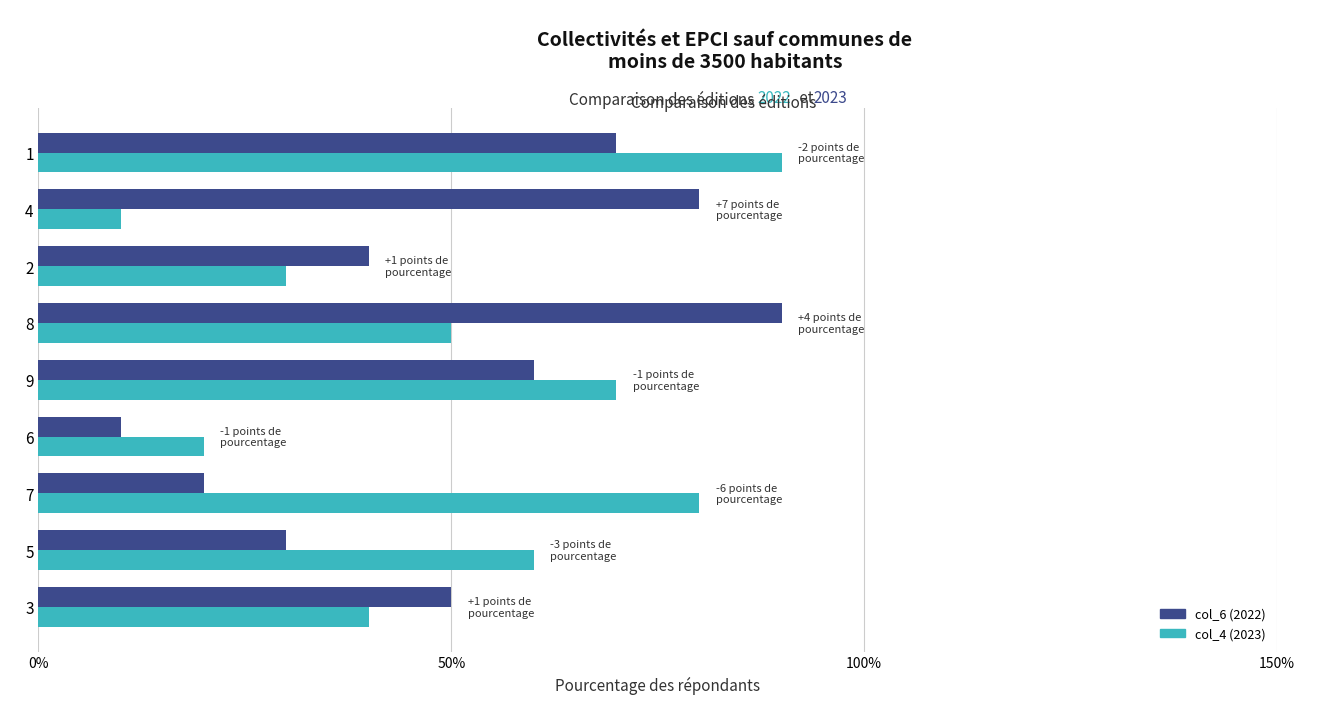

Reading left to right, what are all the values shown in this chart?

col_6 (2022): 5	3	2	1	6	9	4	8	7
col_4 (2023): 4	6	8	2	7	5	3	1	9